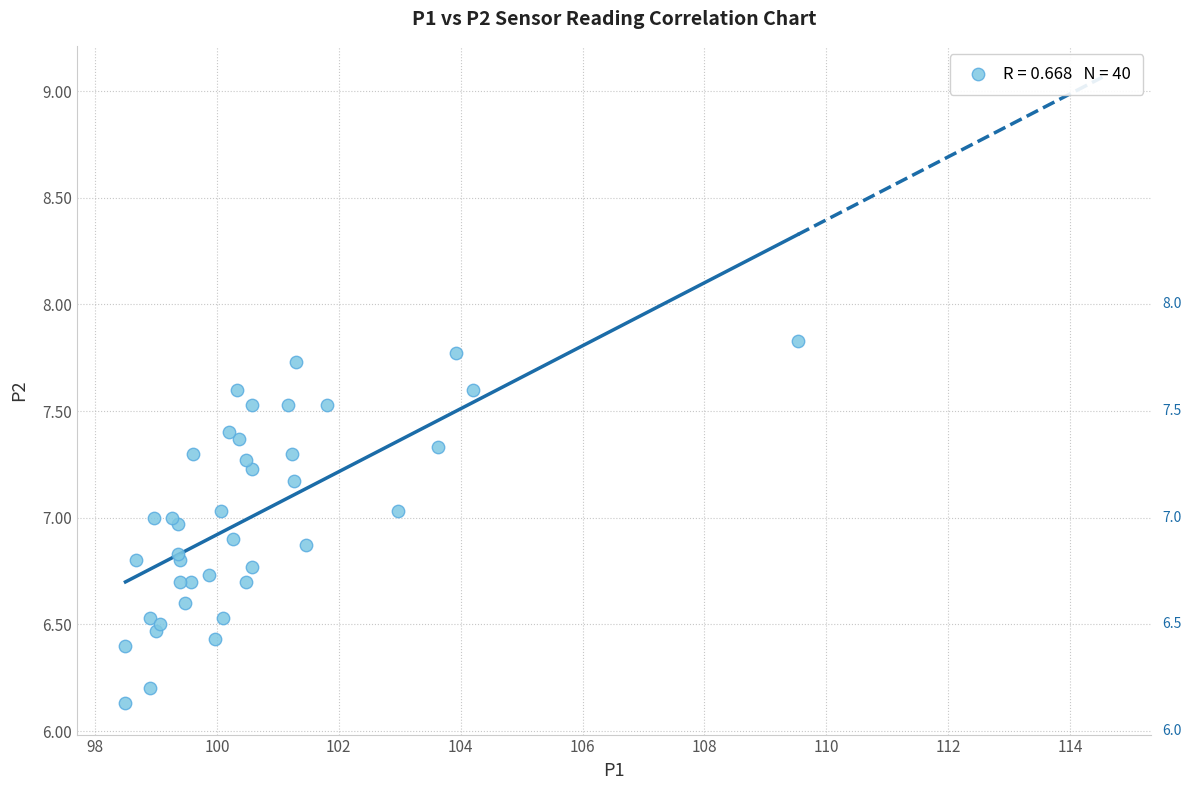

What Y value in the scatter plot is closest to 6?

6.1